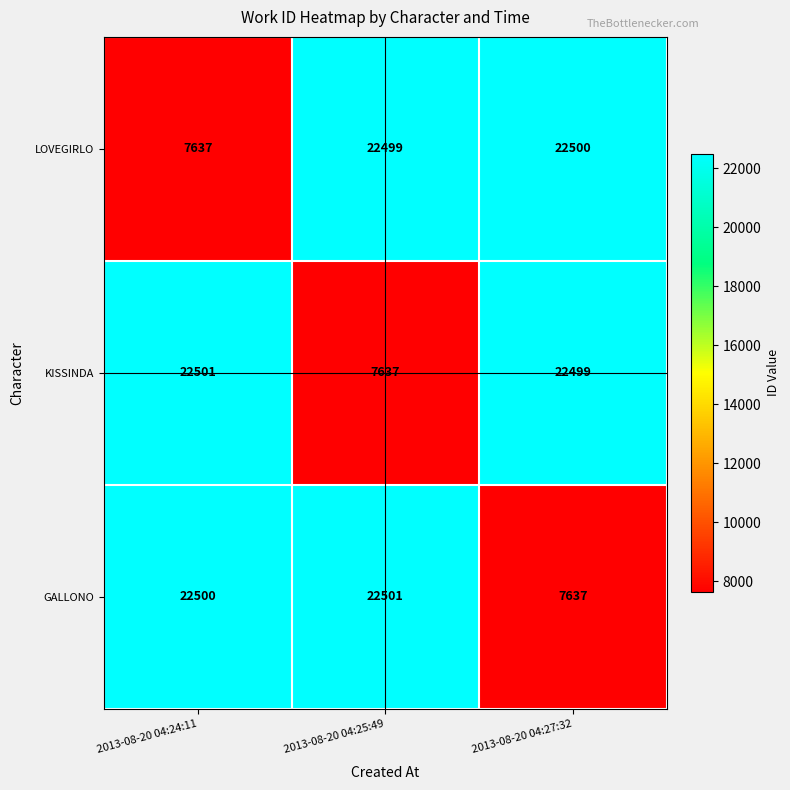

List the series in order of their overall mean, lowest first.

LOVEGIRLO, KISSINDA, GALLONO